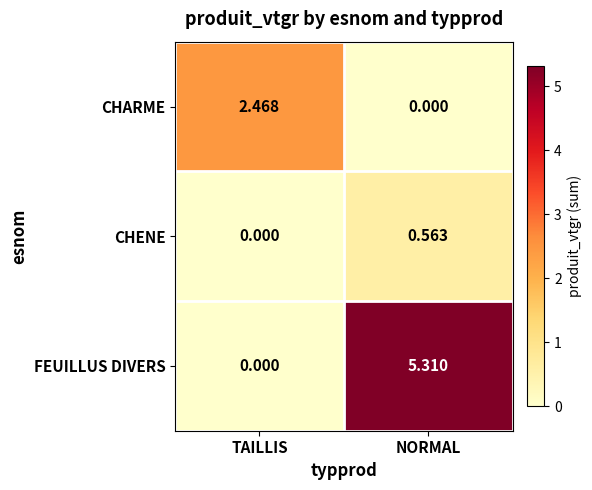

At which label does CHARME first exceed 2?

TAILLIS